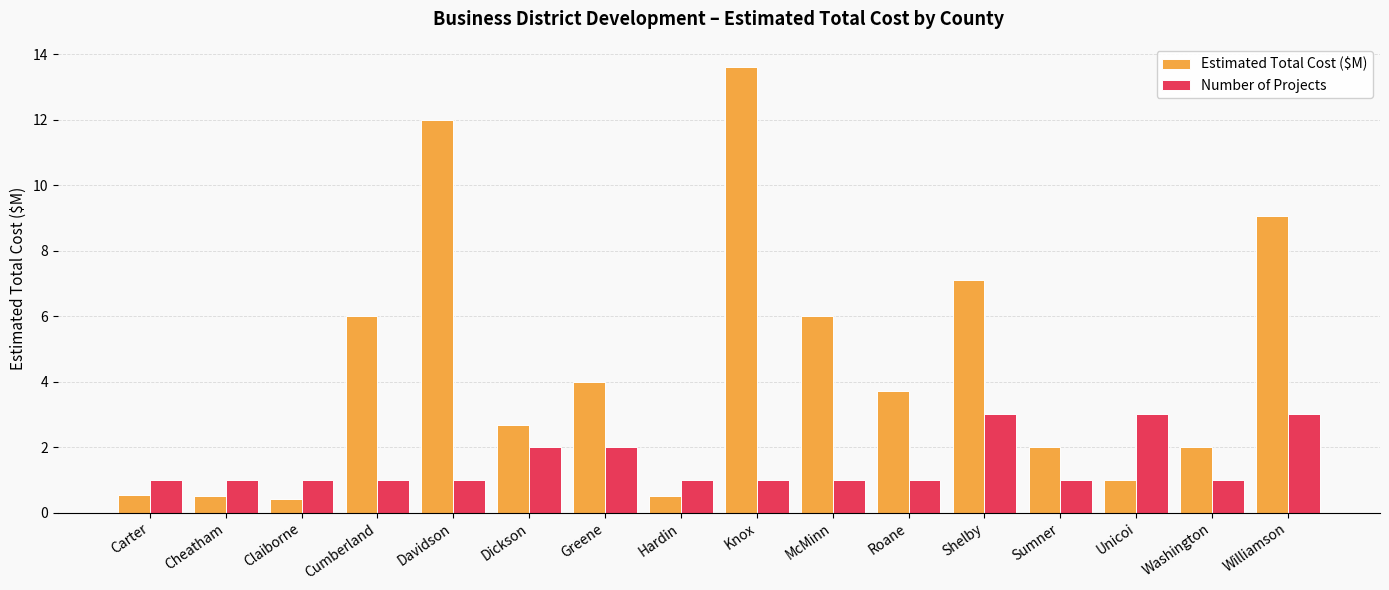

What is the label of the 7th bar from the right?

McMinn